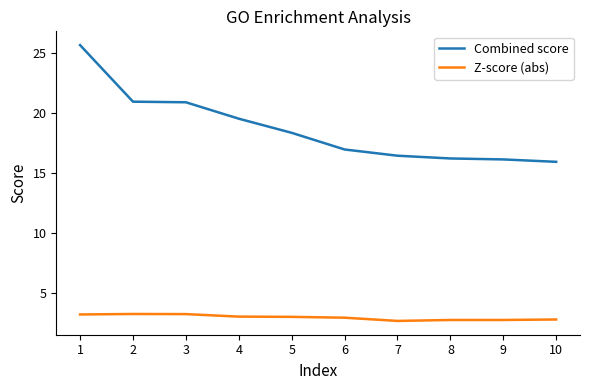

The Combined score series shows 16.4 at 7. True or false?

True